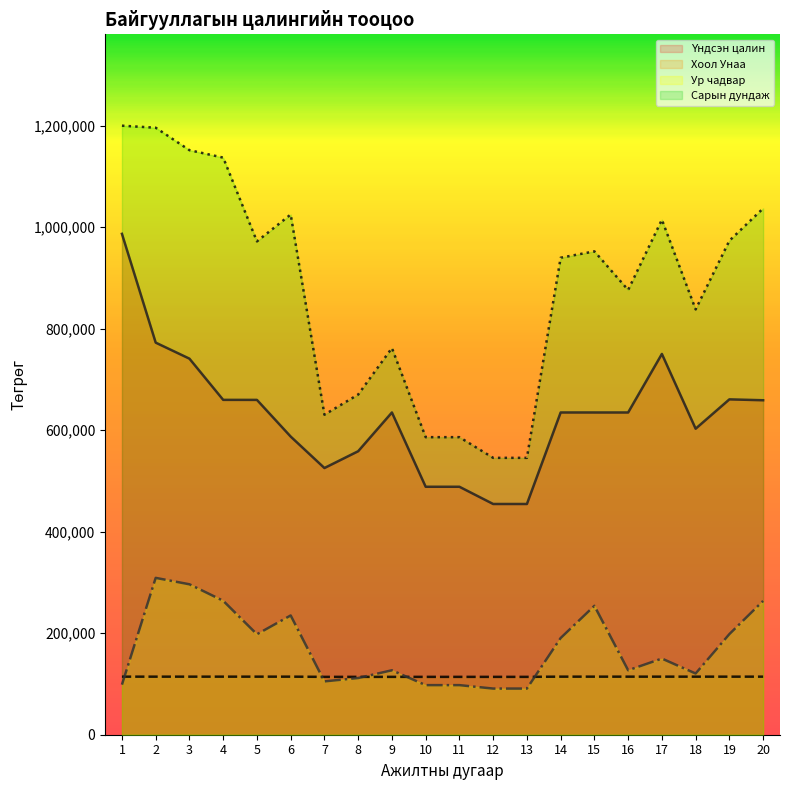

What is the value of the Хоол Унаа point at the 2nd from the left?

114400